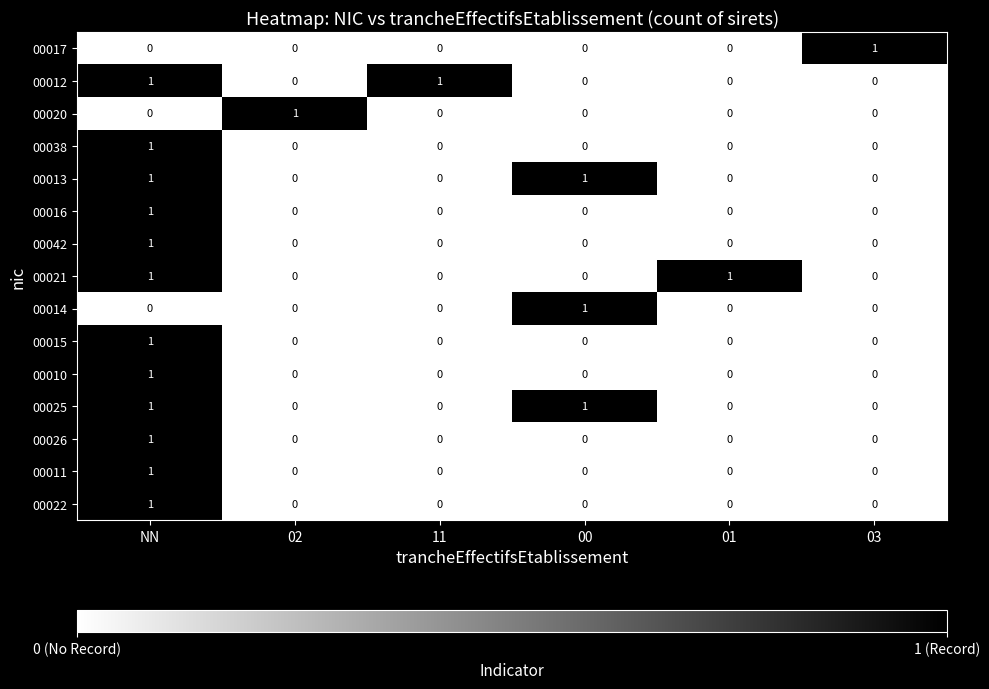

At which category is the sum across all series the highest?

NN